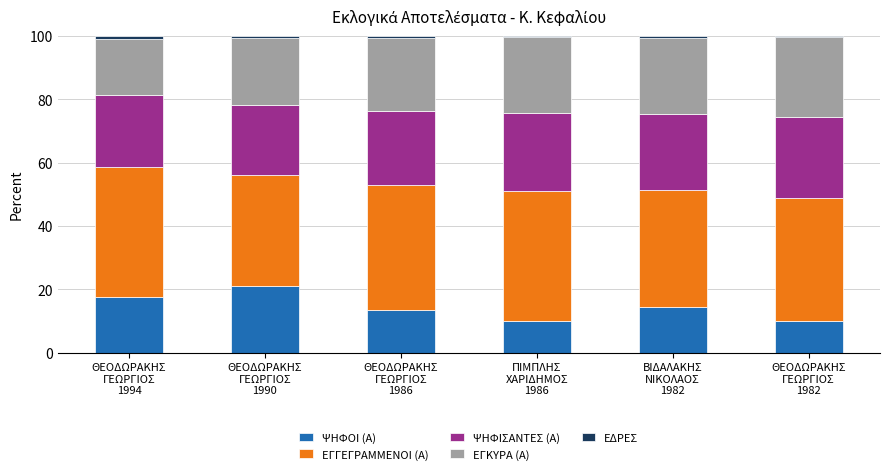

The value of ΕΓΚΥΡΑ (Α) at ΠΙΜΠΛΗΣ
ΧΑΡΙΔΗΜΟΣ
1986 is 16.8. True or false?

False